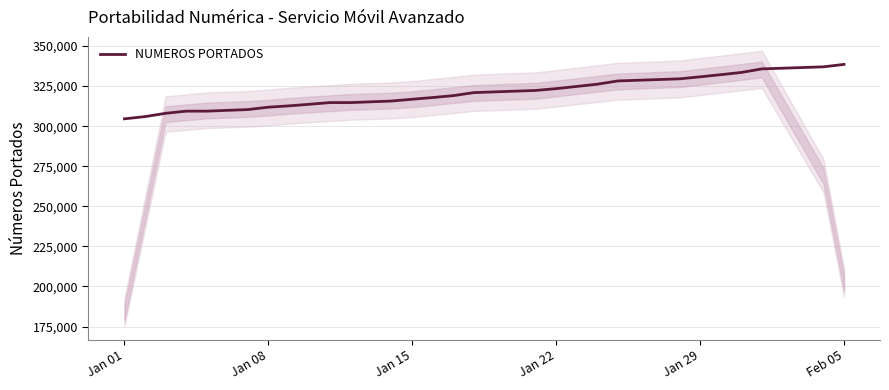

What is the maximum value for NUMEROS PORTADOS?

338540